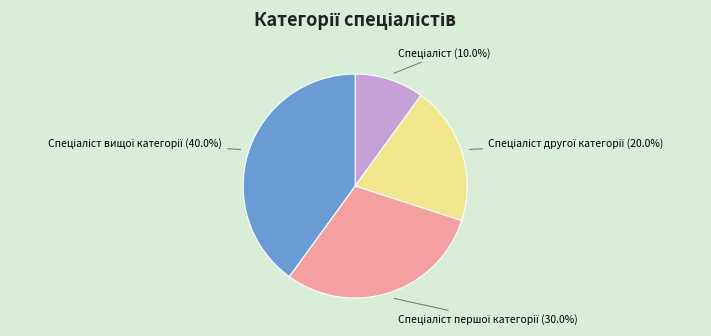

Does any single category account for the majority?

No